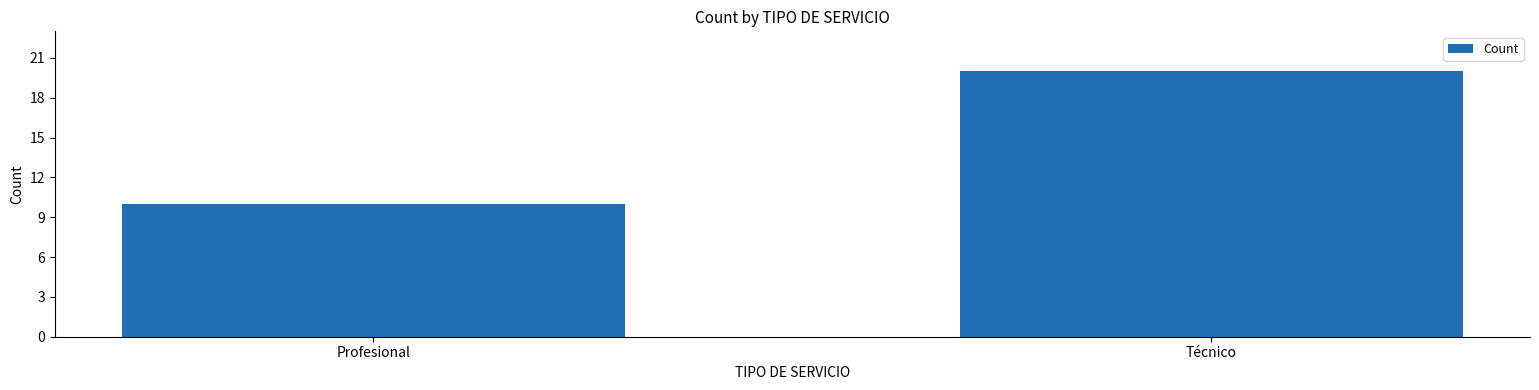

What position from the left is Técnico?

2